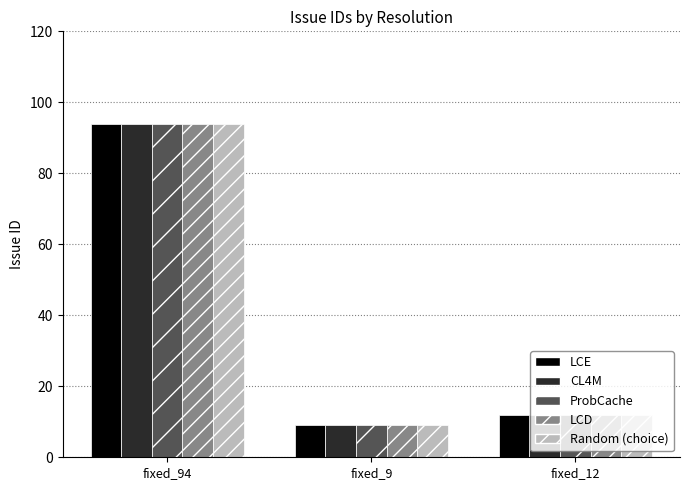

What is the minimum value for CL4M?

9